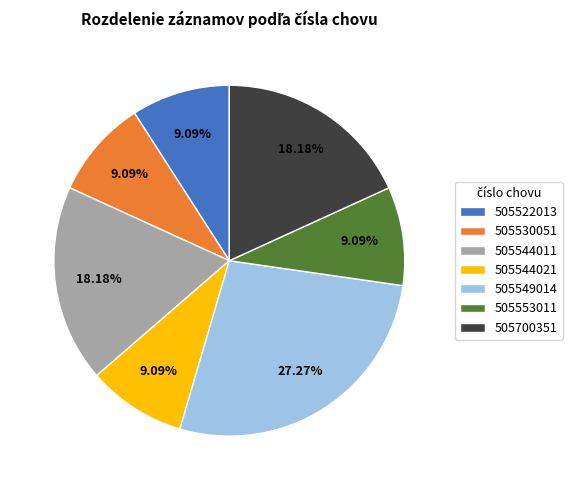

Count the number of slices in the pie.

7